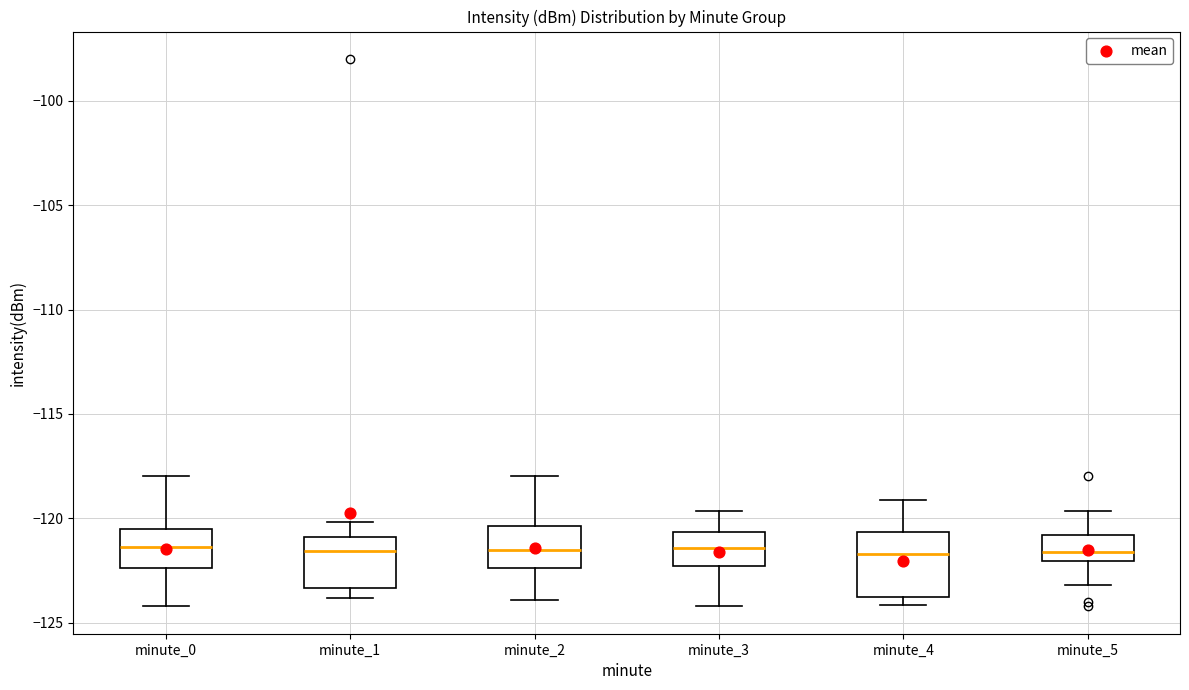

Where is the upper edge of the box for minute_5 on the y-axis? The values are not printed on the chart, so give them approximately, as read against the axis.

-121.0